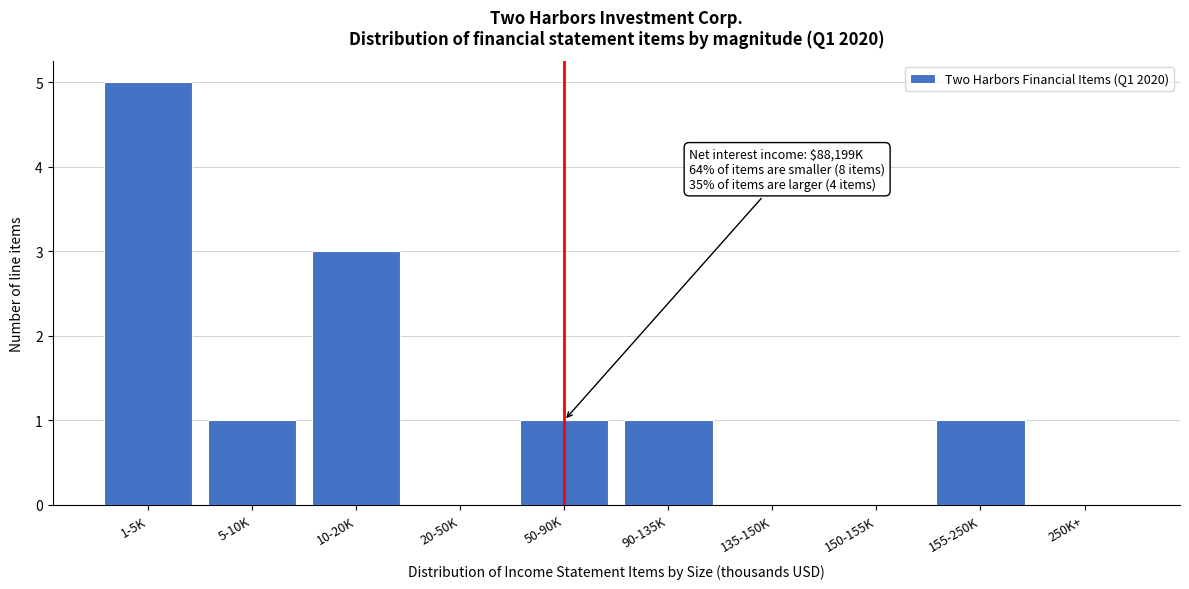

Reading right to left, transcribe all the data shown in this chart.

250K+=0	155-250K=1	150-155K=0	135-150K=0	90-135K=1	50-90K=1	20-50K=0	10-20K=3	5-10K=1	1-5K=5